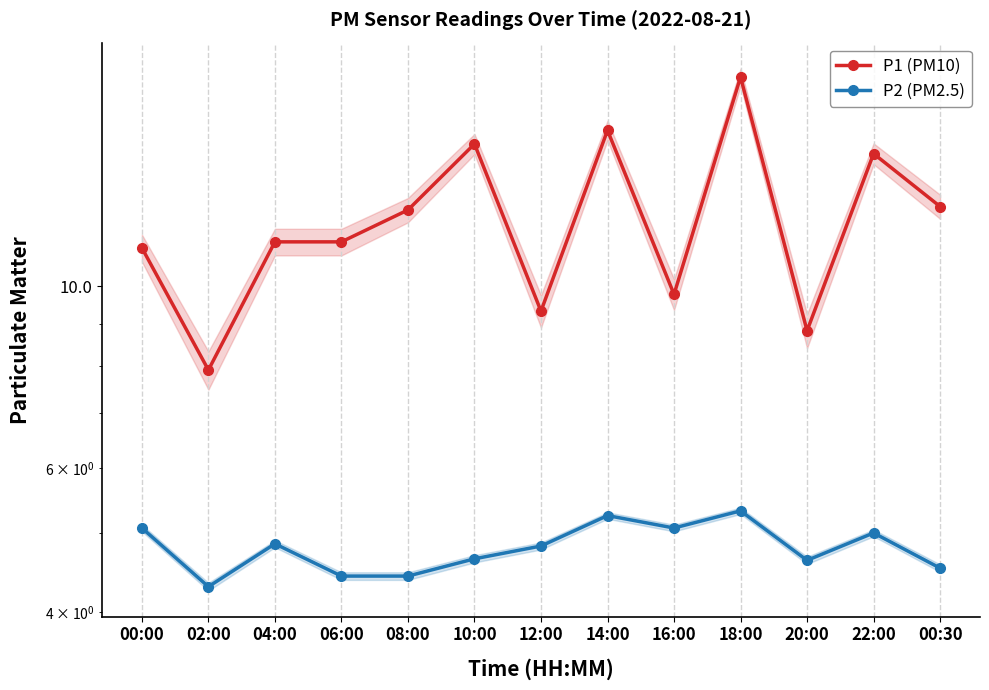

What is the difference between the highest and lowest values at 02:00?

3.6